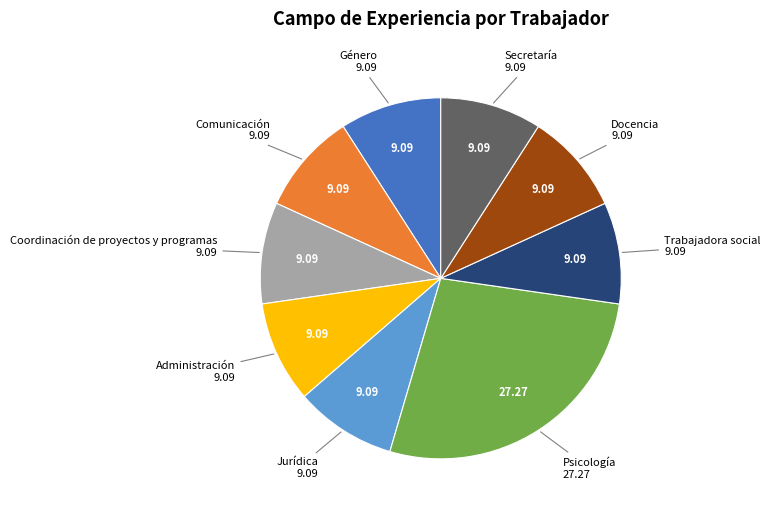

Is there a majority slice in this chart?

No